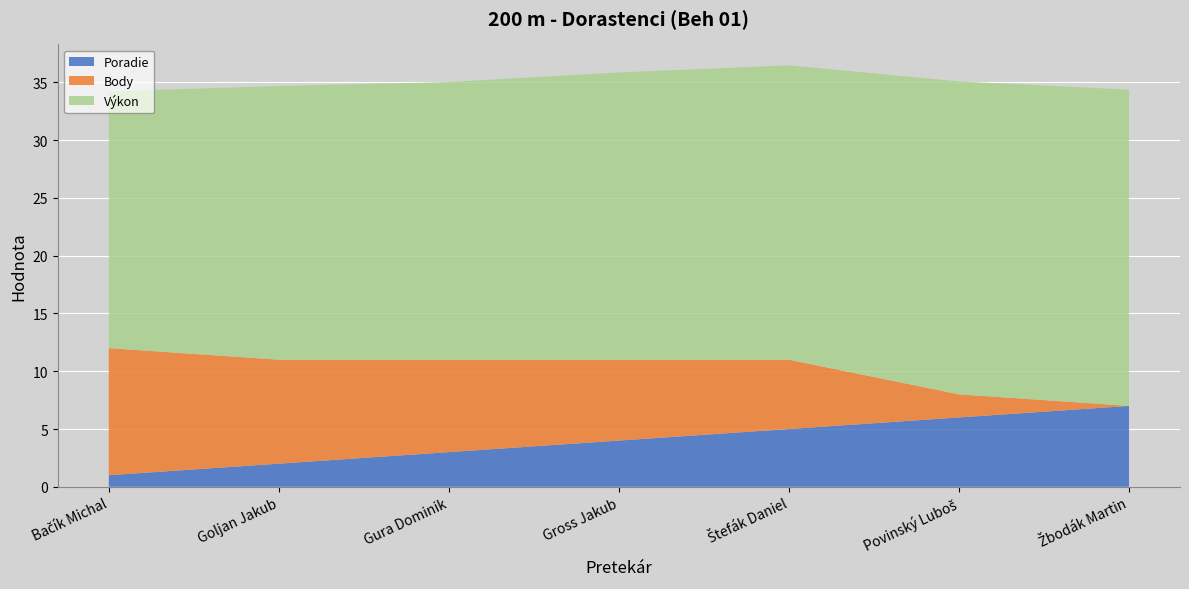

Reading left to right, extract all data points from this chart.

Poradie: 1.0	2.0	3.0	4.0	5.0	6.0	7.0
Body: 11.0	9.0	8.0	7.0	6.0	2.0	0.0
Výkon: 22.2	23.7	24.0	24.9	25.5	27.1	27.4